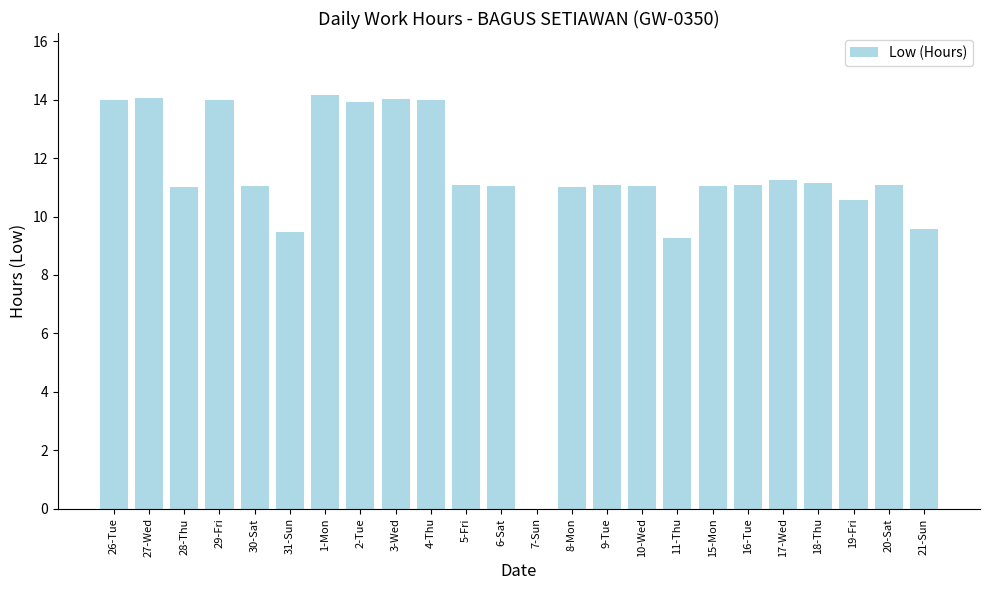

Which has a higher value, 6-Sat or 19-Fri?

6-Sat